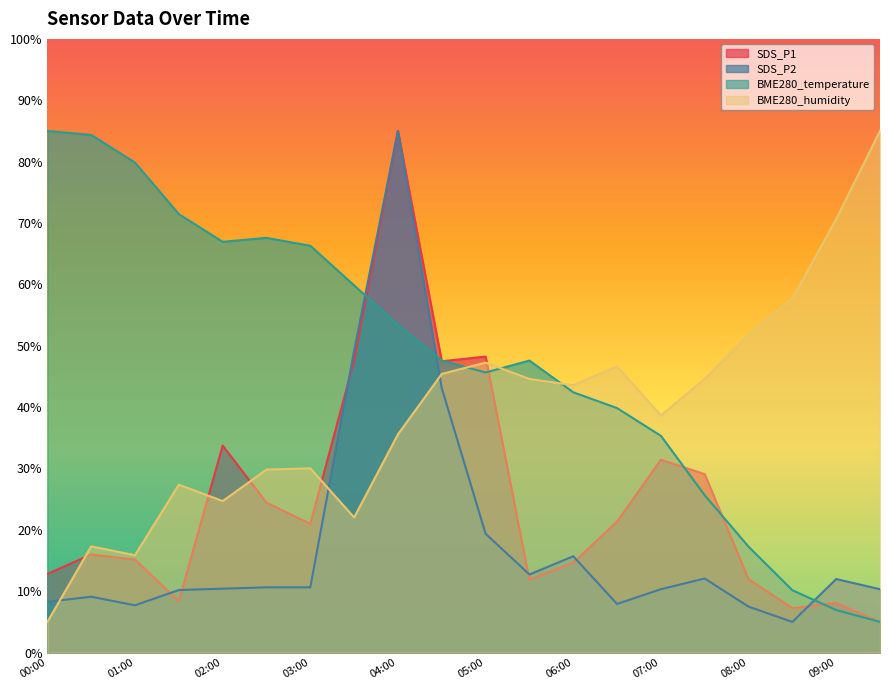

Between 04:00 and 05:00, which series saw the biggest shift?

SDS_P2